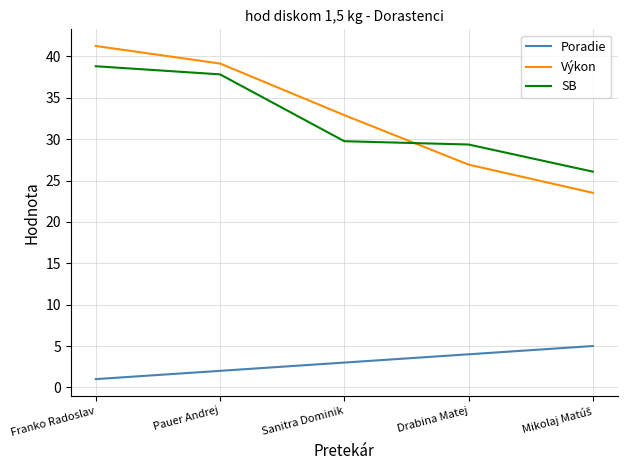

Between Sanitra Dominik and Drabina Matej, which series saw the biggest shift?

Výkon